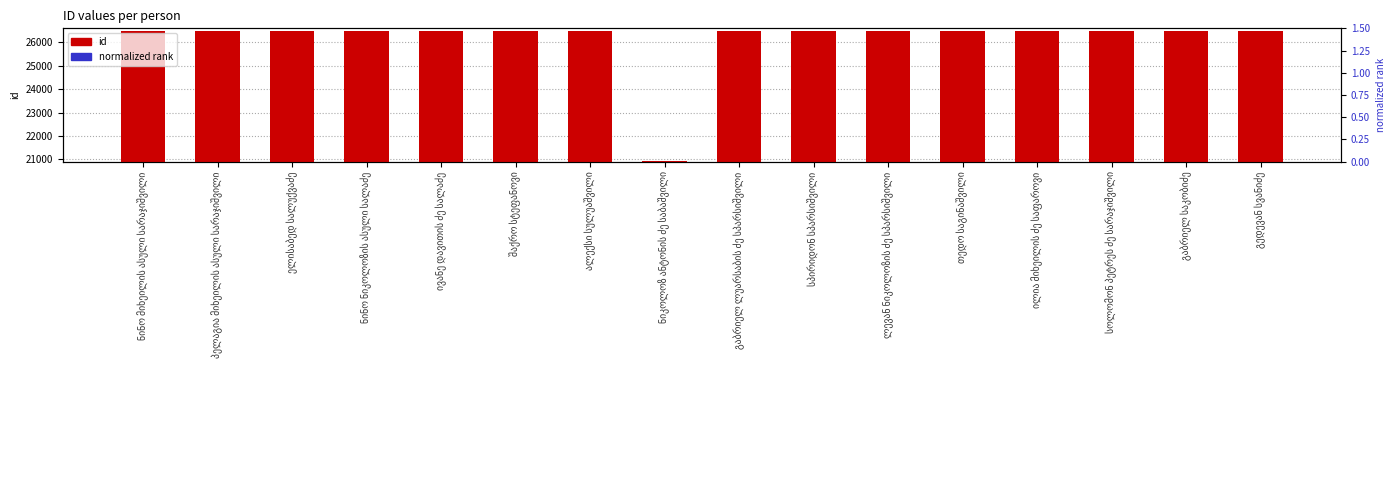

At which label does normalized rank reach its peak?

გაბრიელ საკობიძე